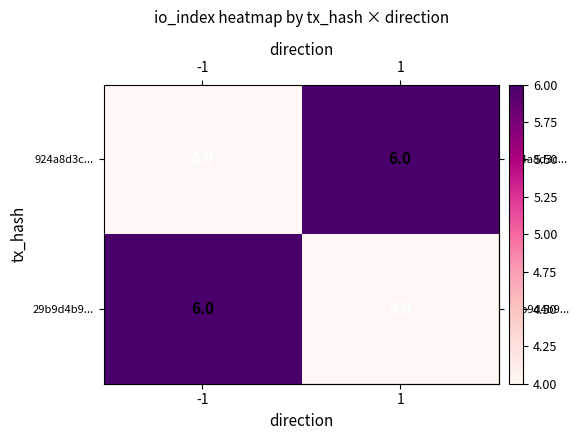

True or false: 924a8d3c... has a value of 7 at -1.

False